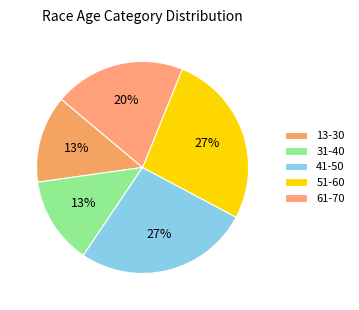

Which has a higher value, 61-70 or 51-60?

51-60